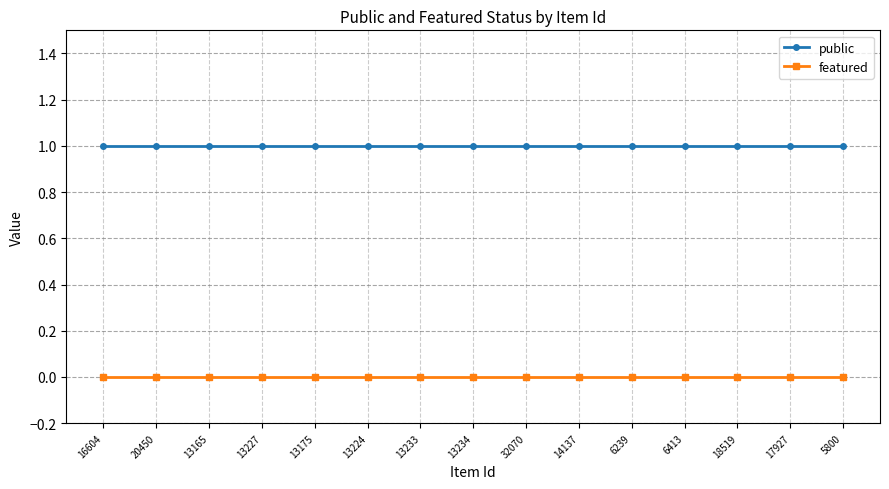

Rank the series by their average value, from lowest to highest.

featured, public